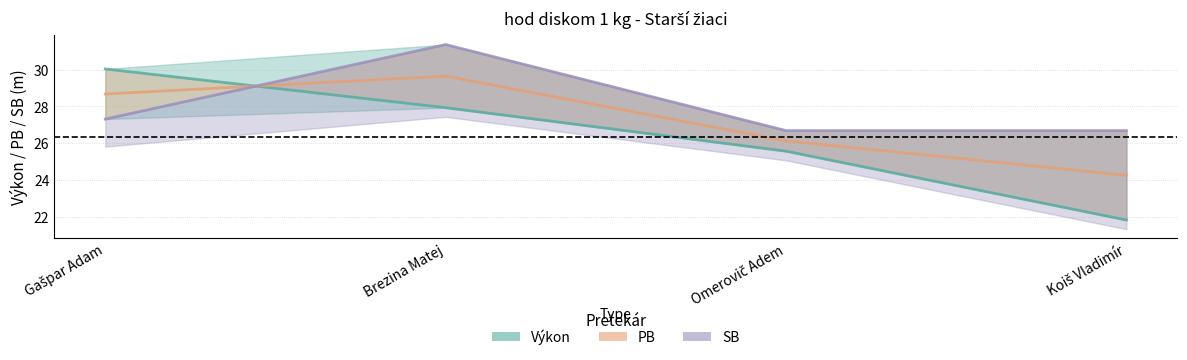

What is the label of the 2nd point from the left?

Brezina Matej